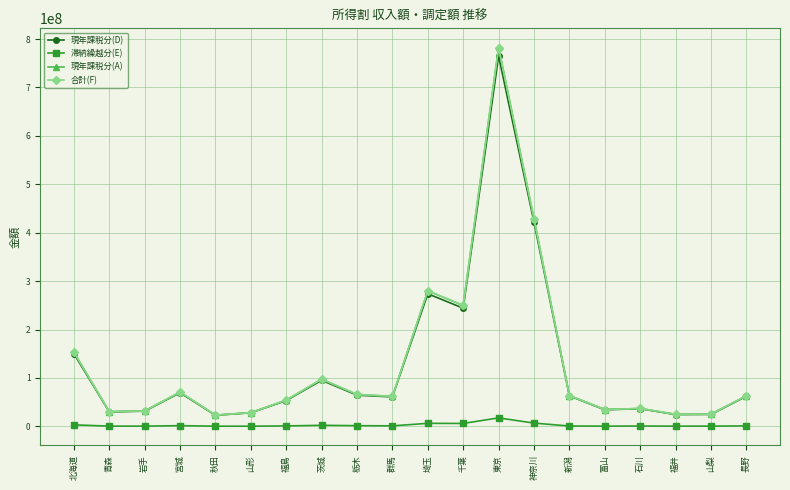

What is the difference between the maximum and minimum values in the 滞納繰越分(E) series?

17196133